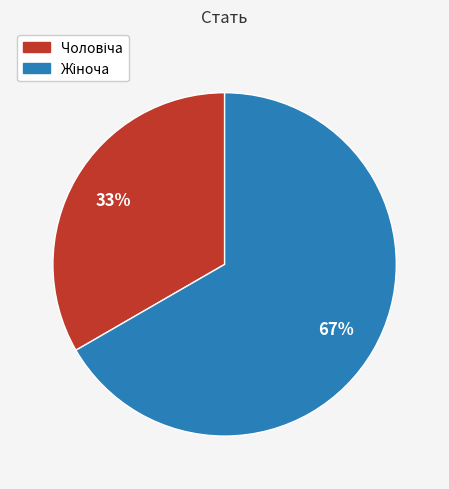

How many slices are in this pie chart?

2